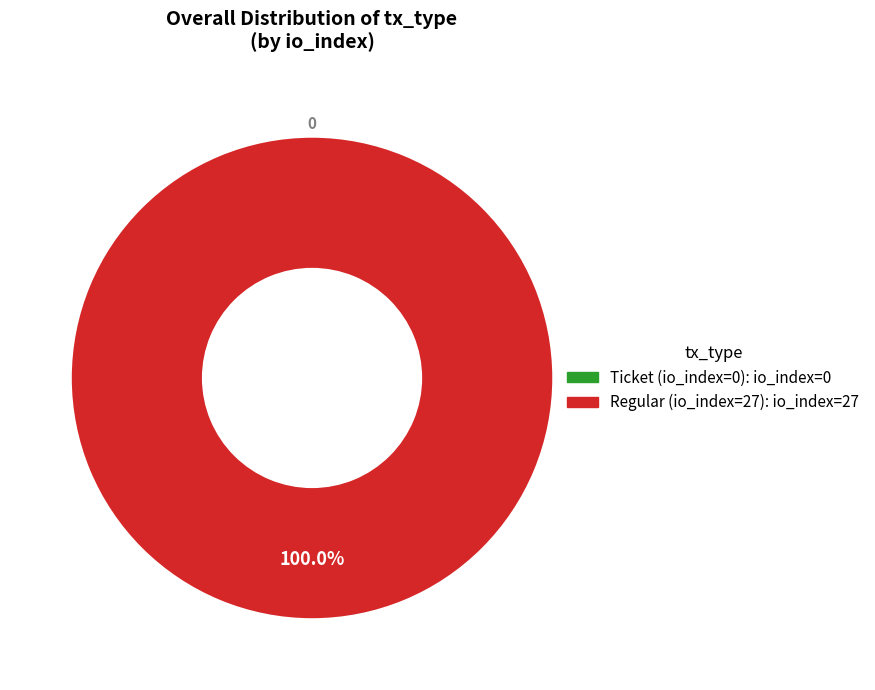

To the nearest percent, what percentage of the pie is Regular (io_index=27)?

100%